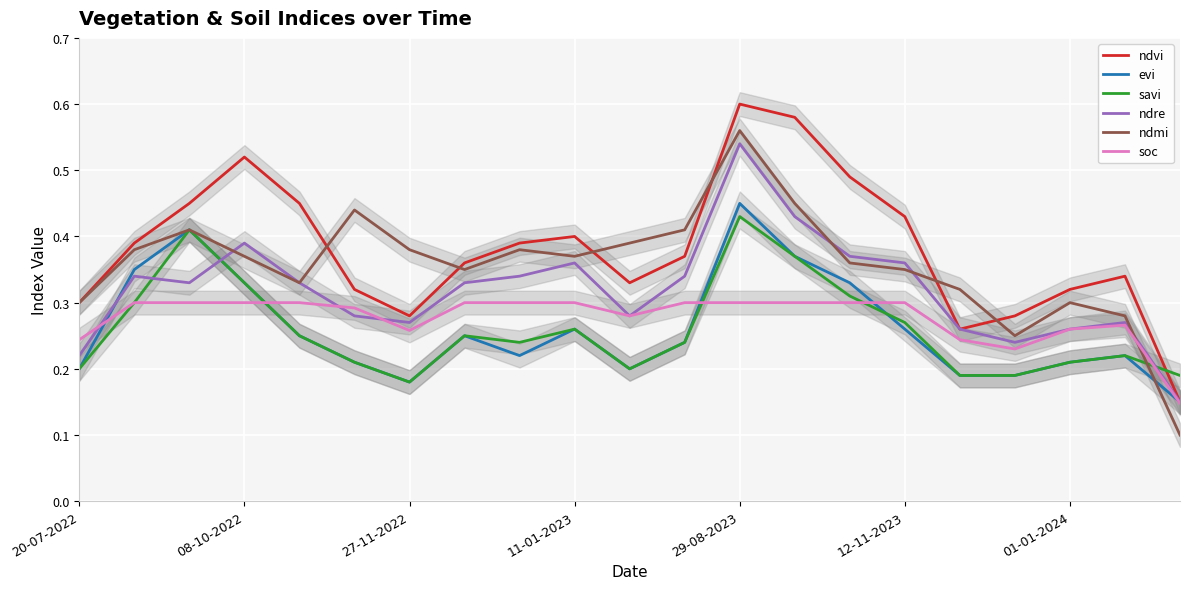

After their last crossing, which series has the higher values: savi or ndre?

savi